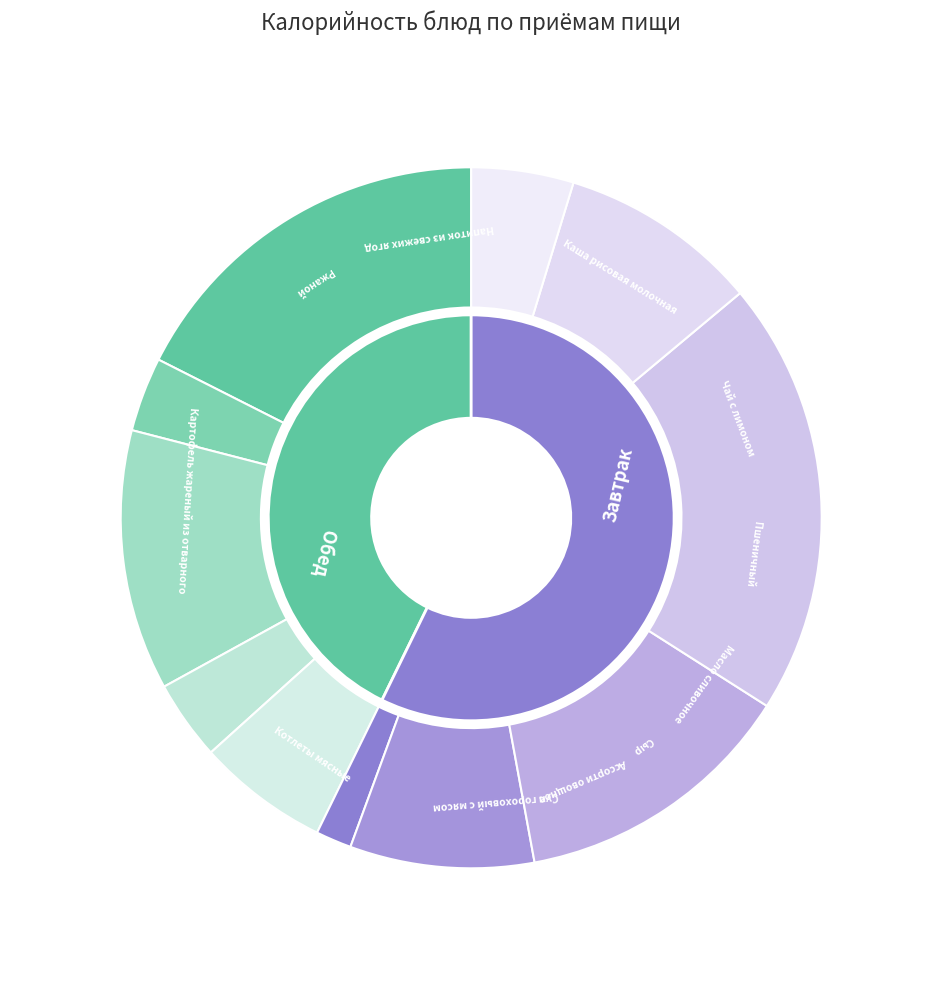

What percentage is the Сыр slice, to the nearest percent?

6%